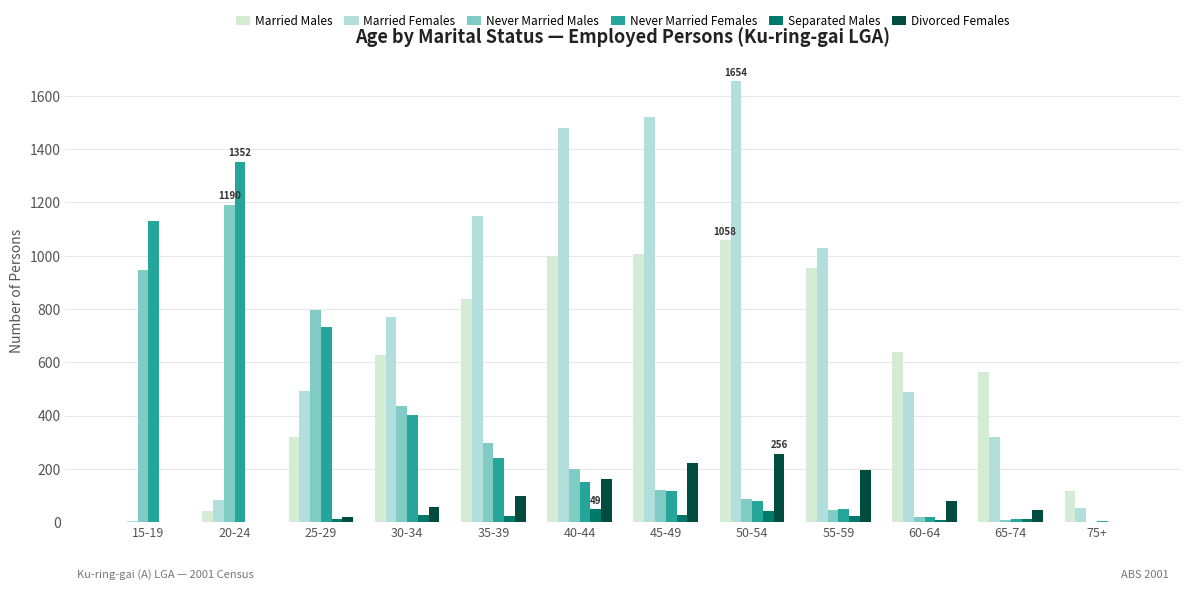

What is the label of the 3rd bar from the left?

25-29